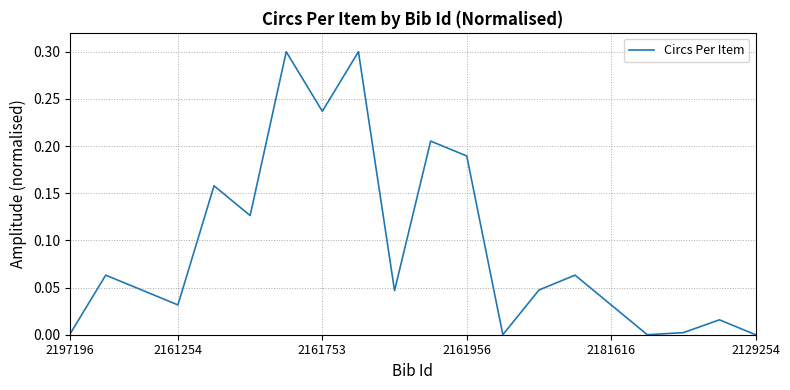

What is the greatest value displayed?

0.3